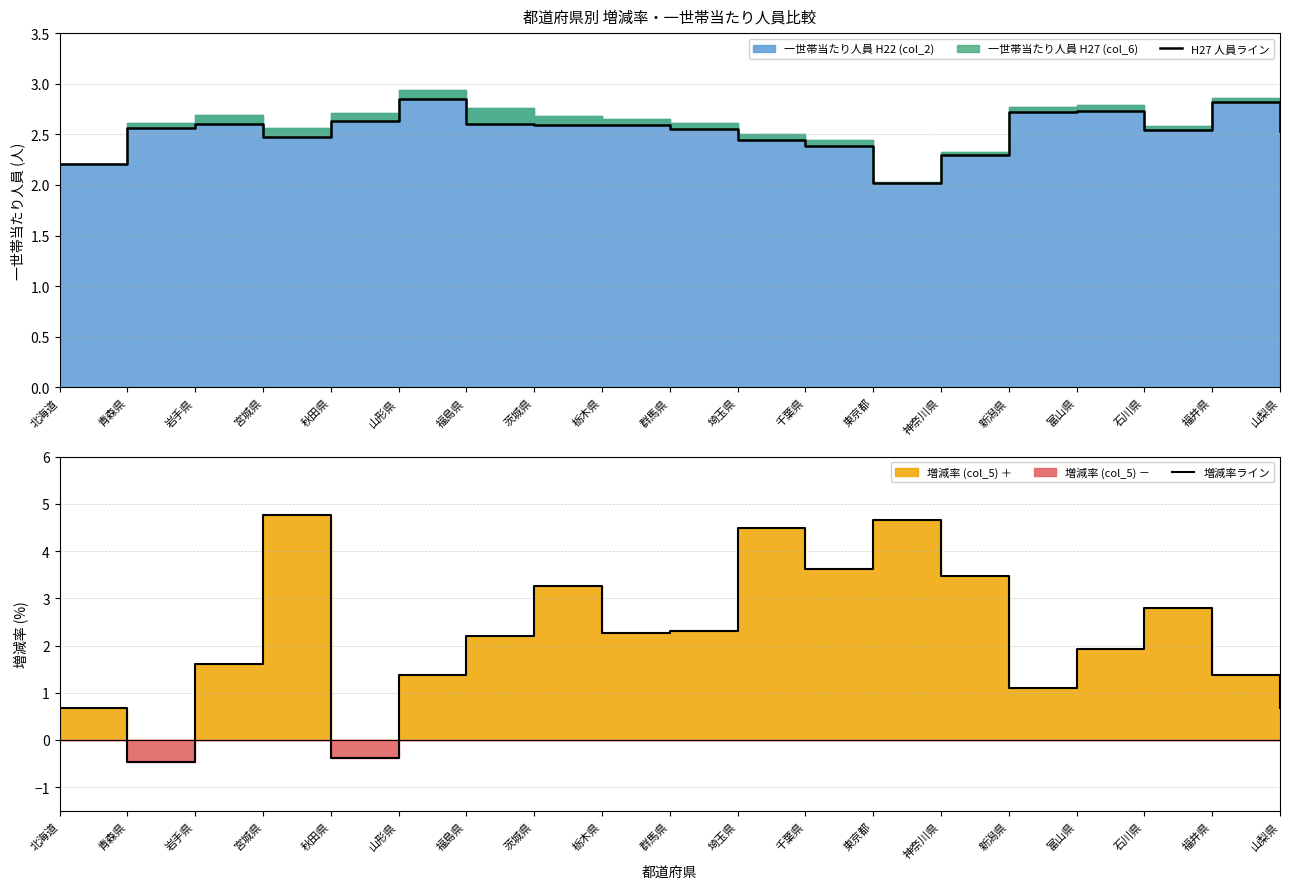

What is the spread (max minus min) of values at 福島県?

0.4